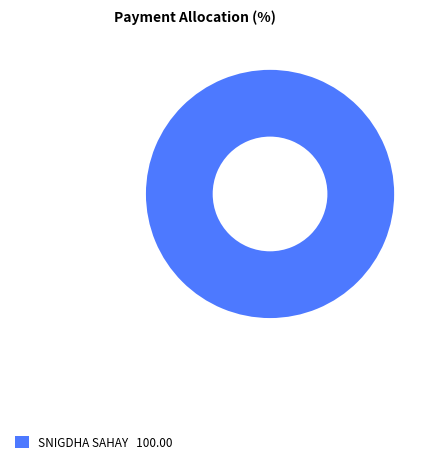

Does any single category account for the majority?

Yes